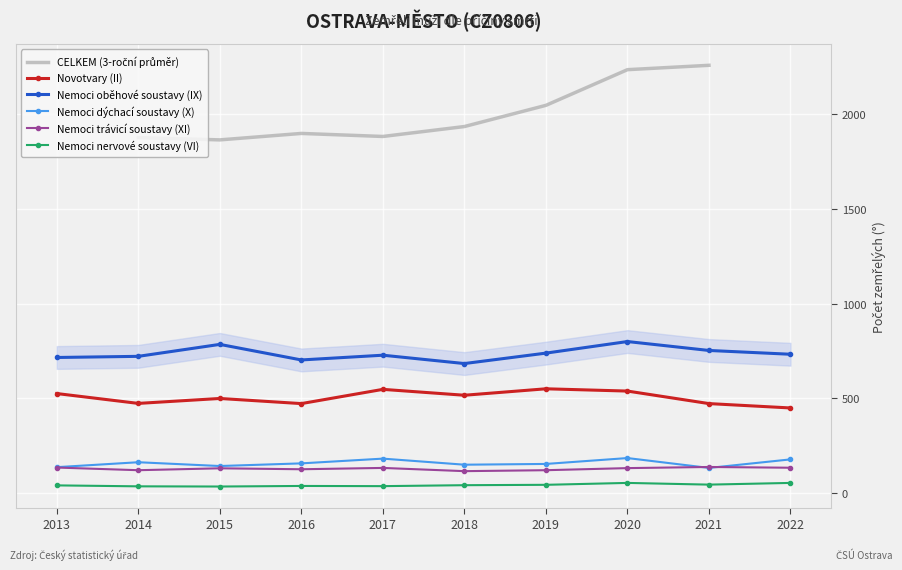

What is the value of the Nemoci trávicí soustavy (XI) point at the 2nd from the left?

122